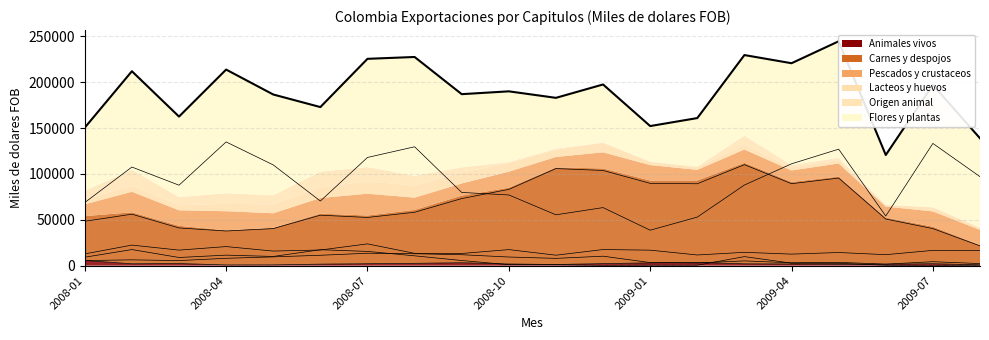

Where is the first local minimum?

2008-07